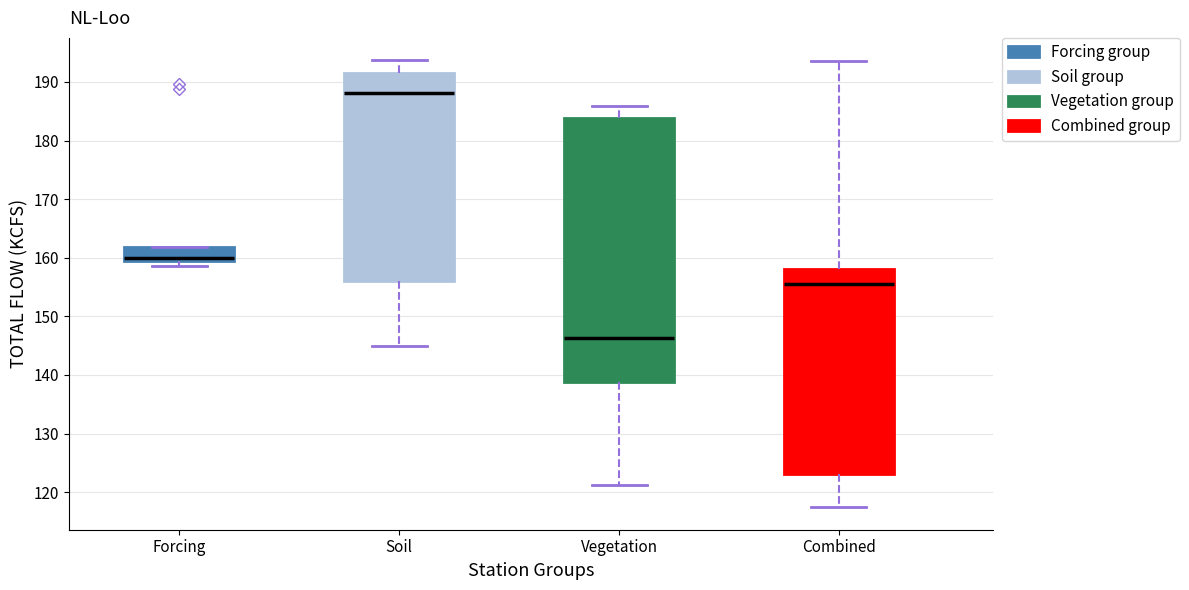

Which box has the lowest median line?

Vegetation